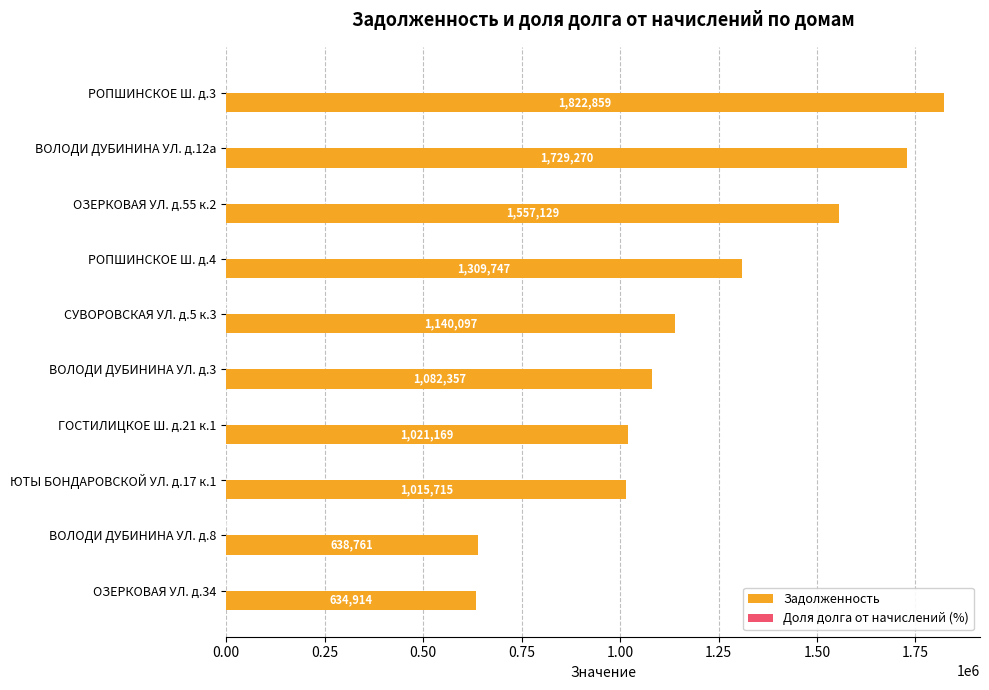

Which category has the highest value across all series?

РОПШИНСКОЕ Ш. д.3